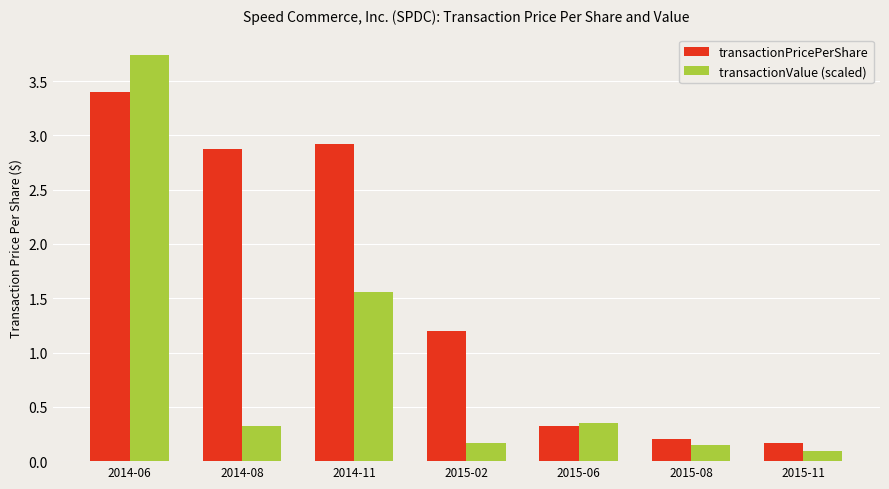

Is the value of transactionPricePerShare at 2014-11 greater than the value of transactionValue (scaled) at 2014-11?

Yes